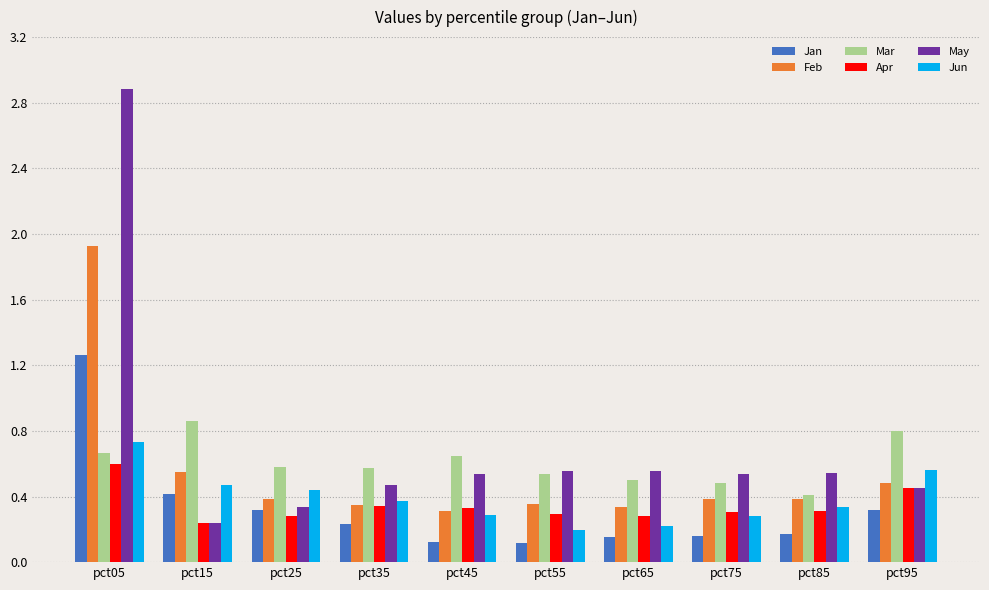

The Mar series shows 0.8 at pct75. True or false?

False